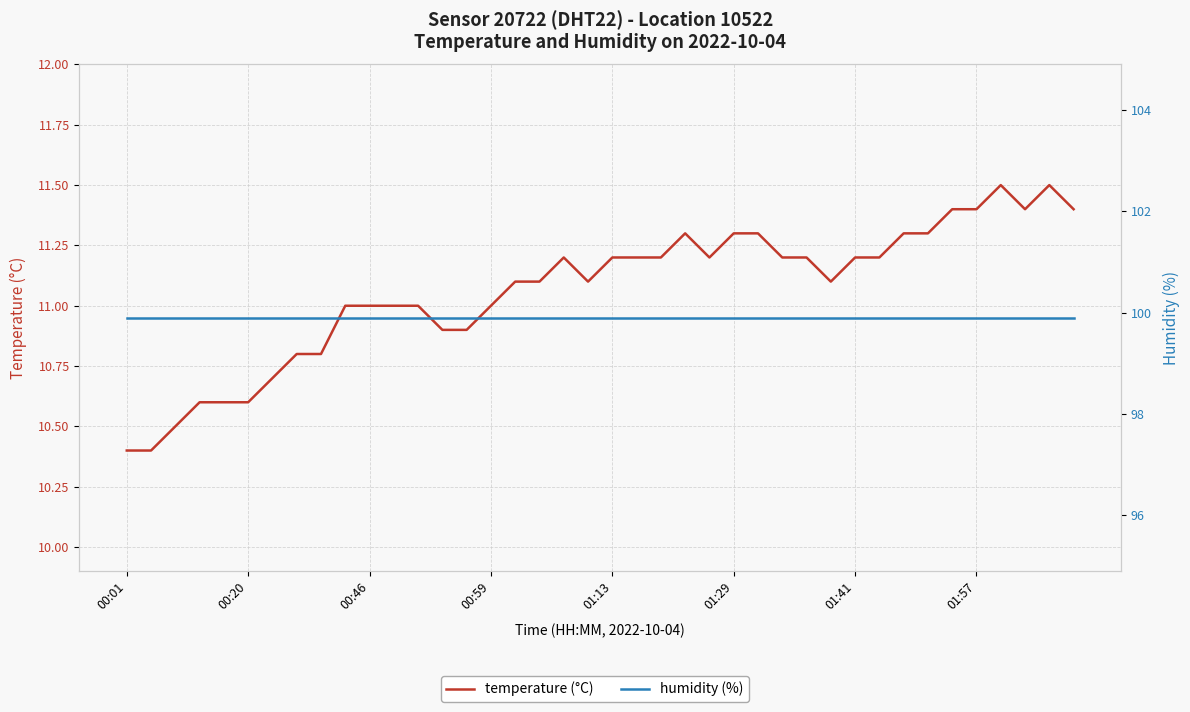

Rank the series at 11 from lowest to highest value.

temperature (°C), humidity (%)